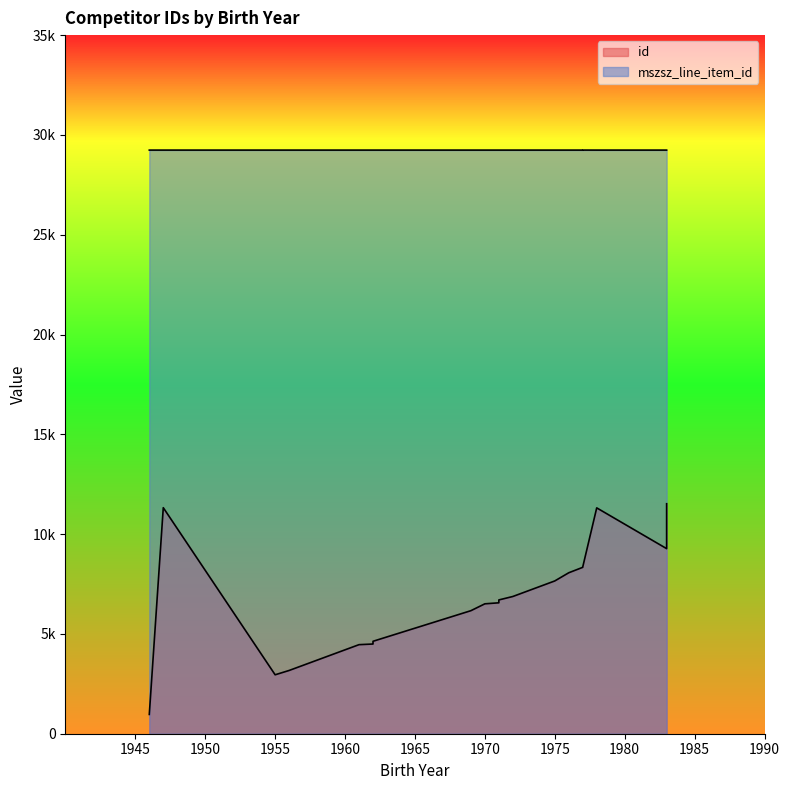

Reading left to right, extract all data points from this chart.

id: 1962=4494	1975=7654	1971=6559	1978=11315	1971=6703	1970=6508	1977=8336	1969=6164	1976=8064	1962=4495	1983=9273	1983=11522	1955=2953	1961=4462	1972=6875	1947=11324	1946=967	1956=3169	1962=4631	1977=8353
mszsz_line_item_id: 1962=29239	1975=29239	1971=29239	1978=29239	1971=29239	1970=29239	1977=29239	1969=29239	1976=29239	1962=29239	1983=29239	1983=29239	1955=29239	1961=29239	1972=29239	1947=29239	1946=29239	1956=29239	1962=29239	1977=29240